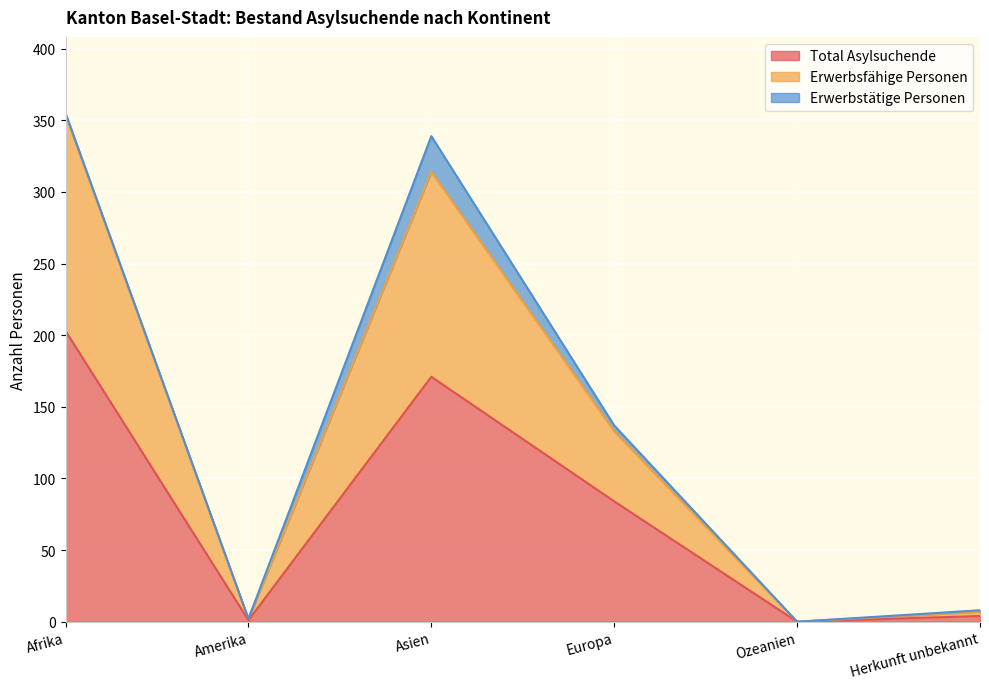

Is it true that Total Asylsuchende equals 239 at Asien?

False